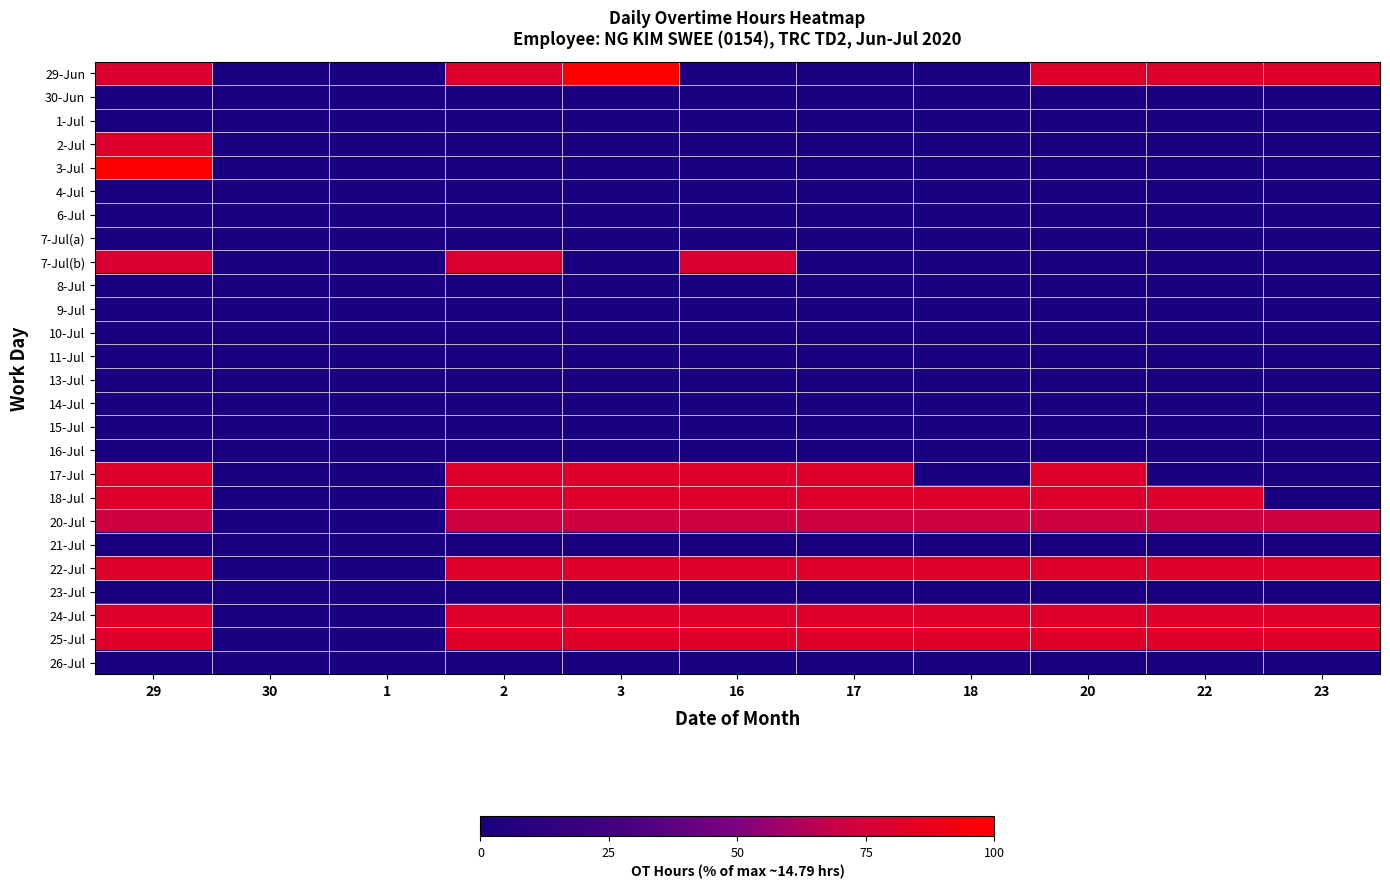

Rank the series at 18 from highest to lowest value.

25-Jul, 22-Jul, 18-Jul, 24-Jul, 20-Jul, 29-Jun, 30-Jun, 1-Jul, 2-Jul, 3-Jul, 4-Jul, 6-Jul, 7-Jul(a), 7-Jul(b), 8-Jul, 9-Jul, 10-Jul, 11-Jul, 13-Jul, 14-Jul, 15-Jul, 16-Jul, 17-Jul, 21-Jul, 23-Jul, 26-Jul